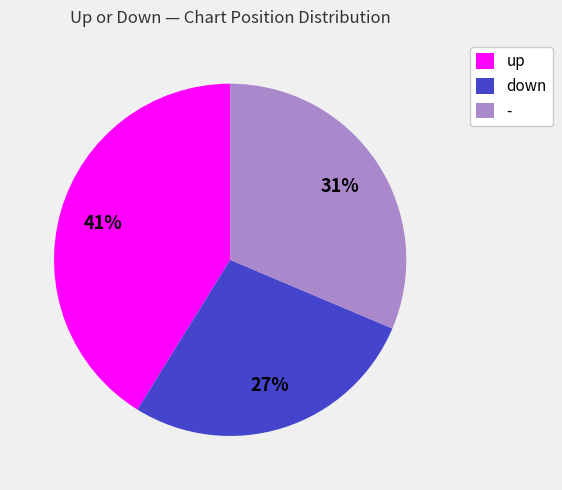

What is the ratio of the value at - to the value at up?

0.8